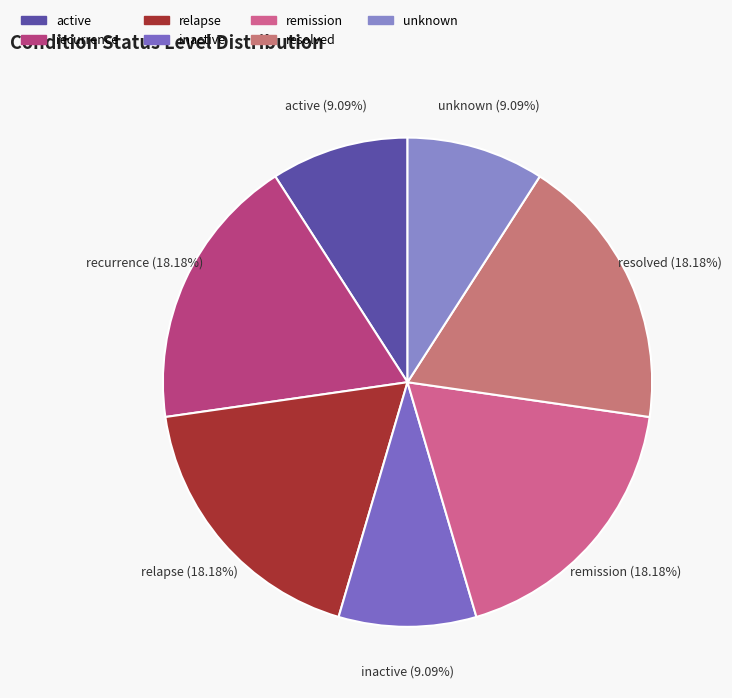

Is it true that active is 17% of the pie?

False